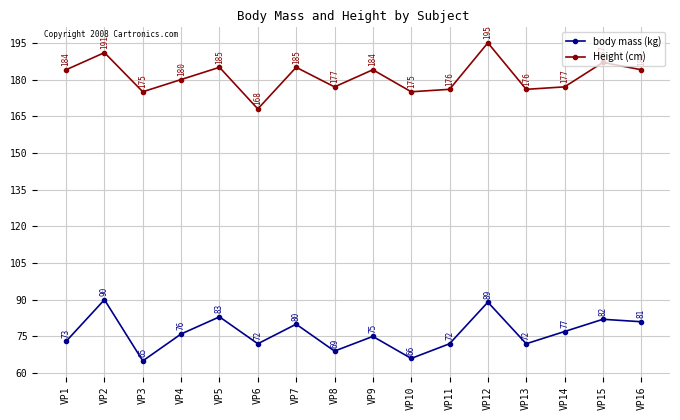

True or false: body mass (kg) and Height (cm) intersect in this chart.

False